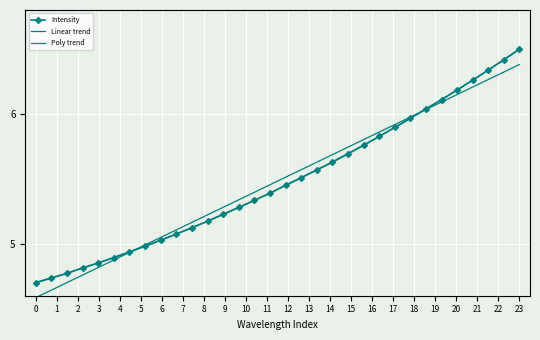

How many values in the Poly trend series are below 5?

8